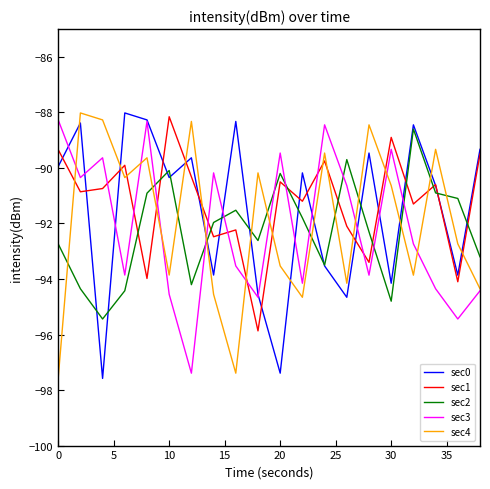

What is the lowest value of the sec1 series?

-95.9